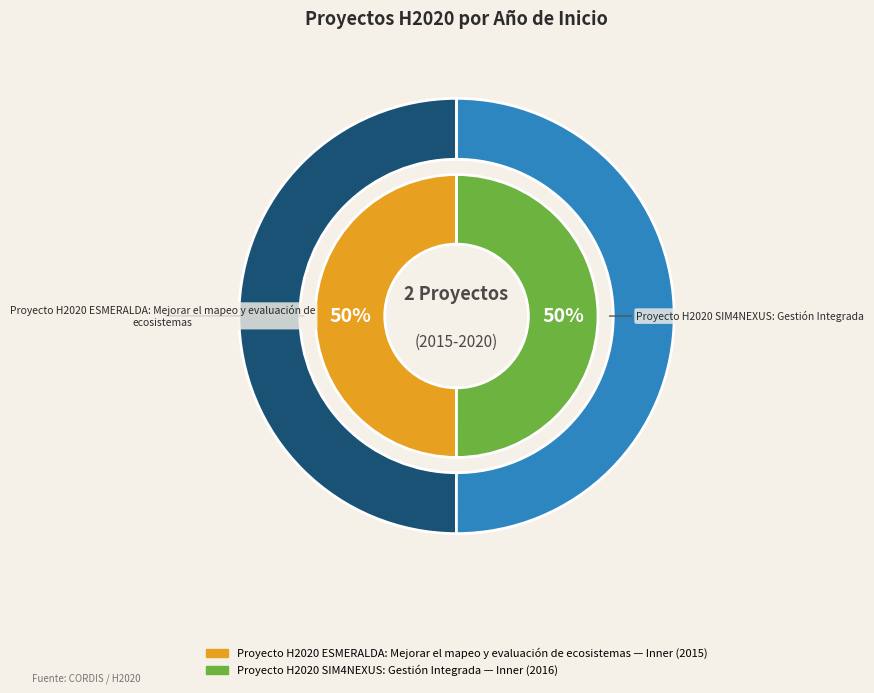

Between Proyecto H2020 SIM4NEXUS: Gestión Integrada and Proyecto H2020 ESMERALDA: Mejorar el mapeo y evaluación de ecosistemas, which is larger?

Proyecto H2020 SIM4NEXUS: Gestión Integrada